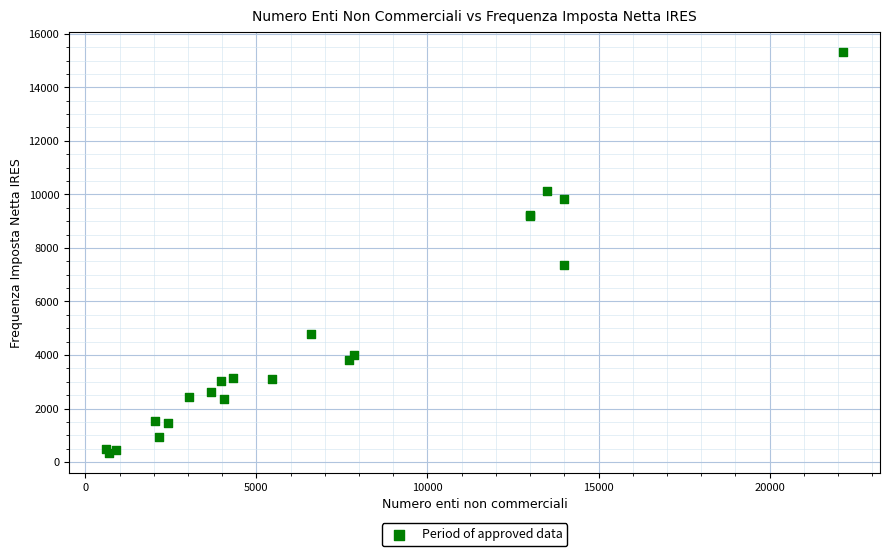

What Y value in the scatter plot is closest to 7834?

7371